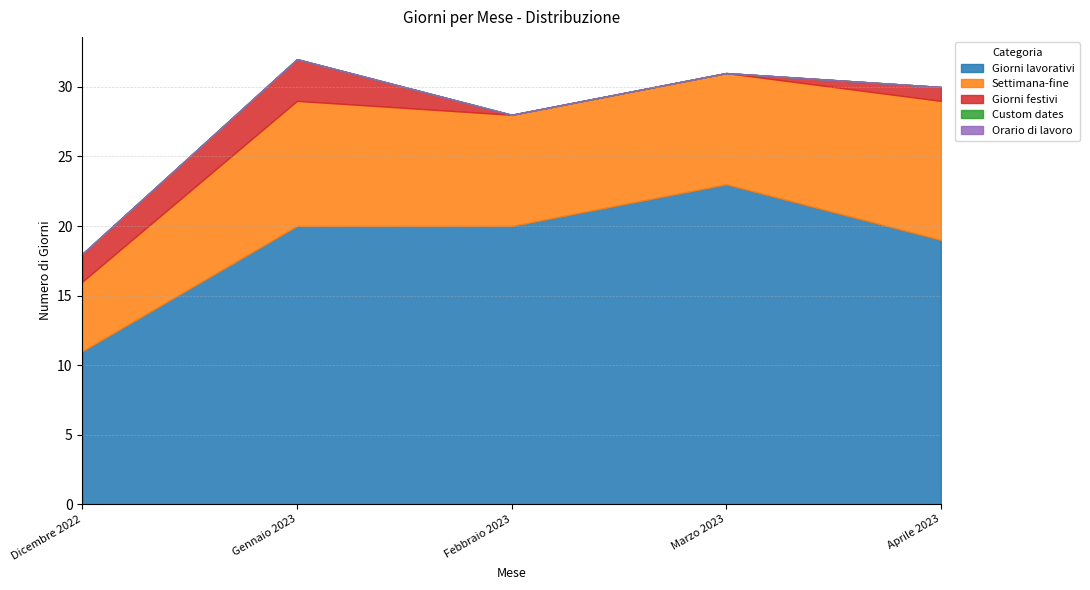

True or false: Custom dates has more than 2 interior local peaks.

False